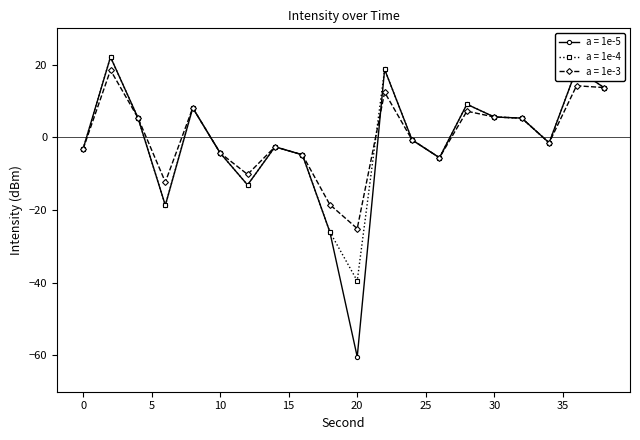

What is the value of the a = 1e-3 point at the 17th from the left?

5.3